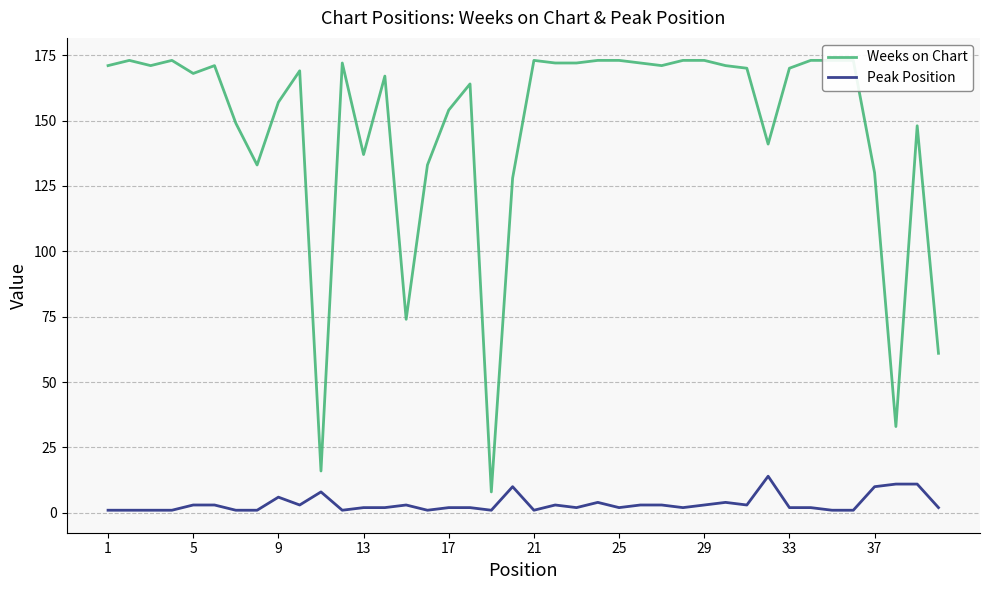

The Peak Position series shows 2 at 17. True or false?

True